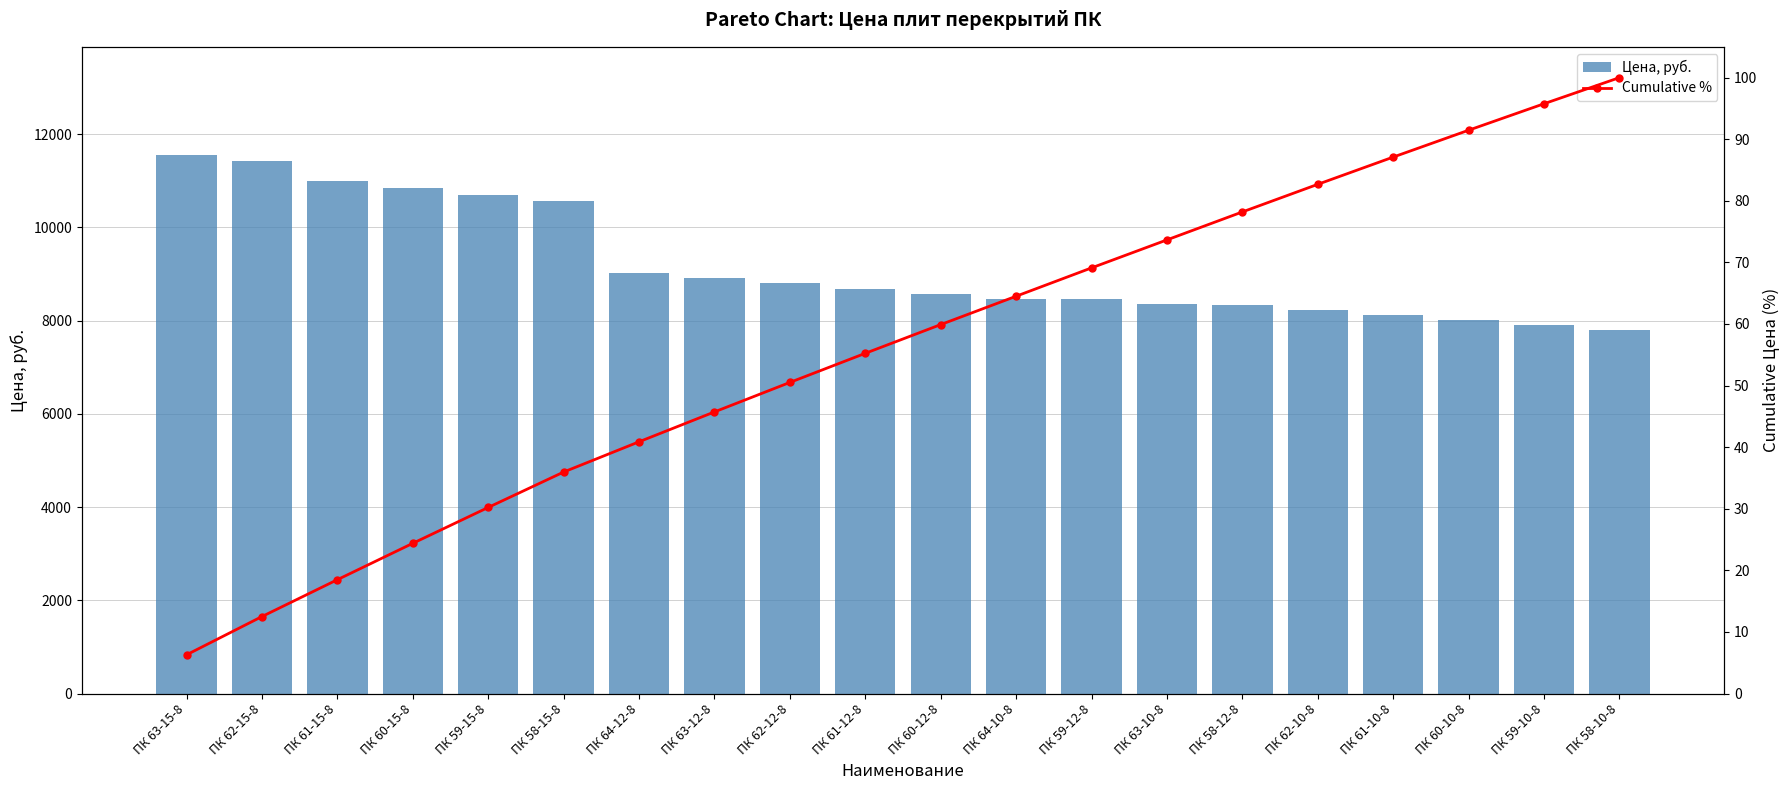

Is the value of Cumulative % at ПК 64-10-8 greater than the value of Цена, руб. at ПК 63-12-8?

No